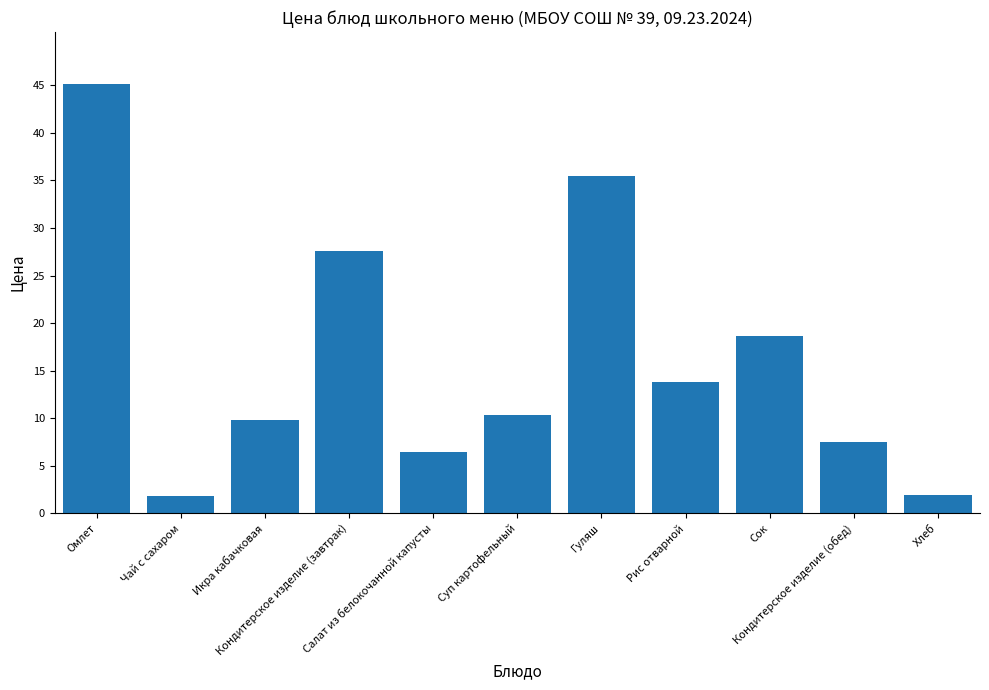

What is the label of the 9th bar from the left?

Сок